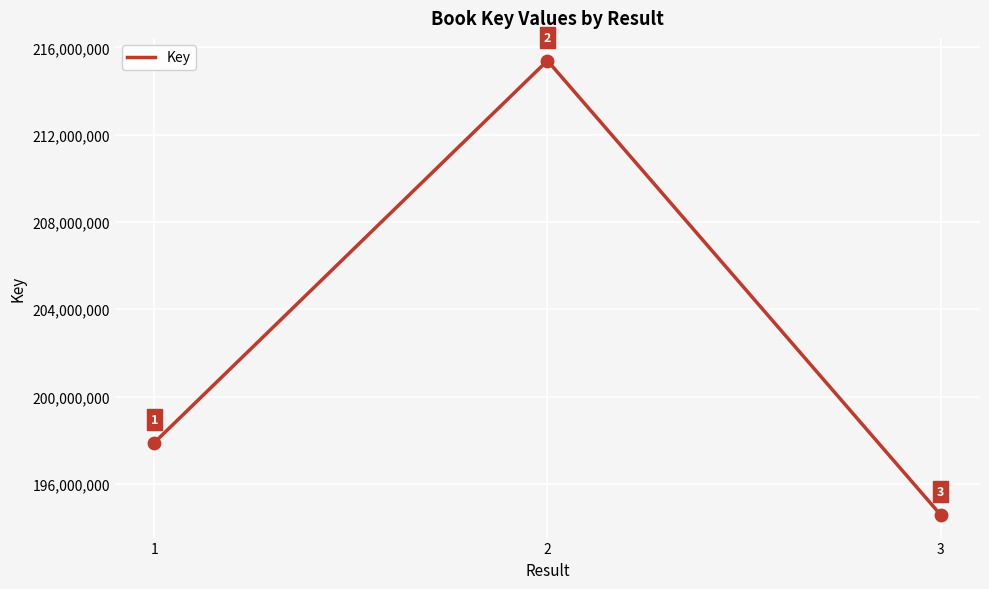

Approximately how many times larger is the value at 3 compared to 1?

1.0